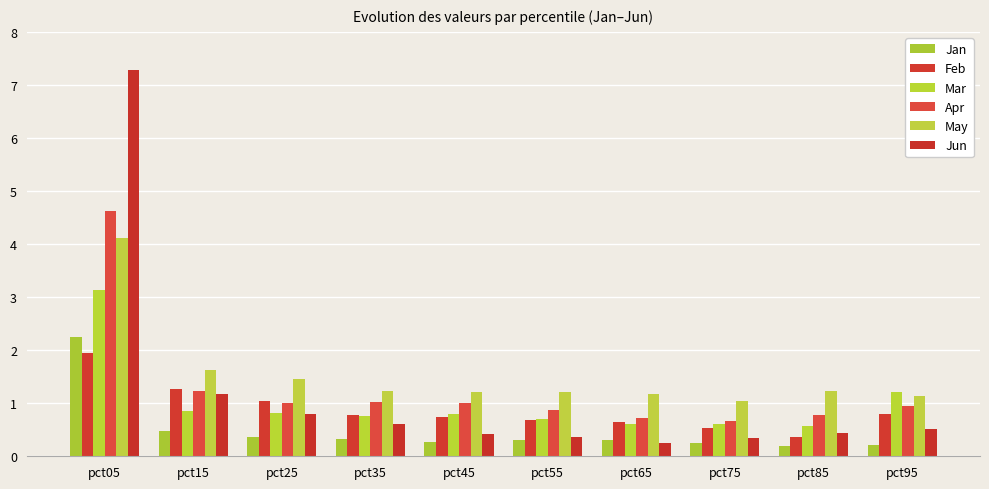

Where is Feb nearest to the value 1?

pct25